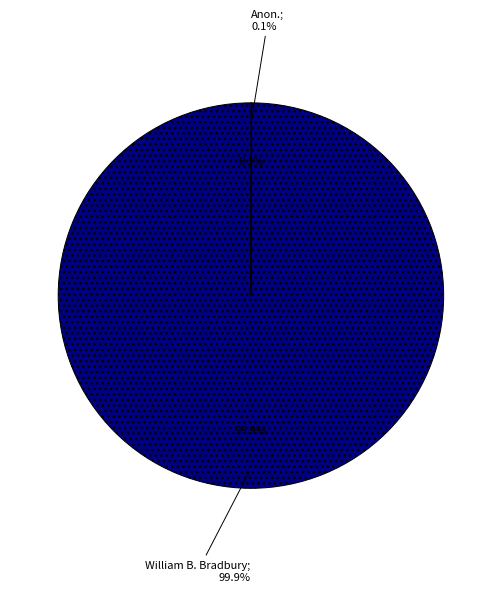

The Anon. slice represents 0% of the pie. True or false?

True